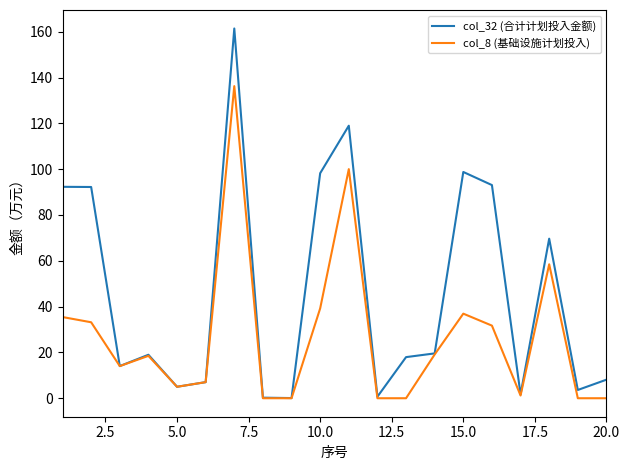

Which series has the widest spread of values?

col_32 (合计计划投入金额)